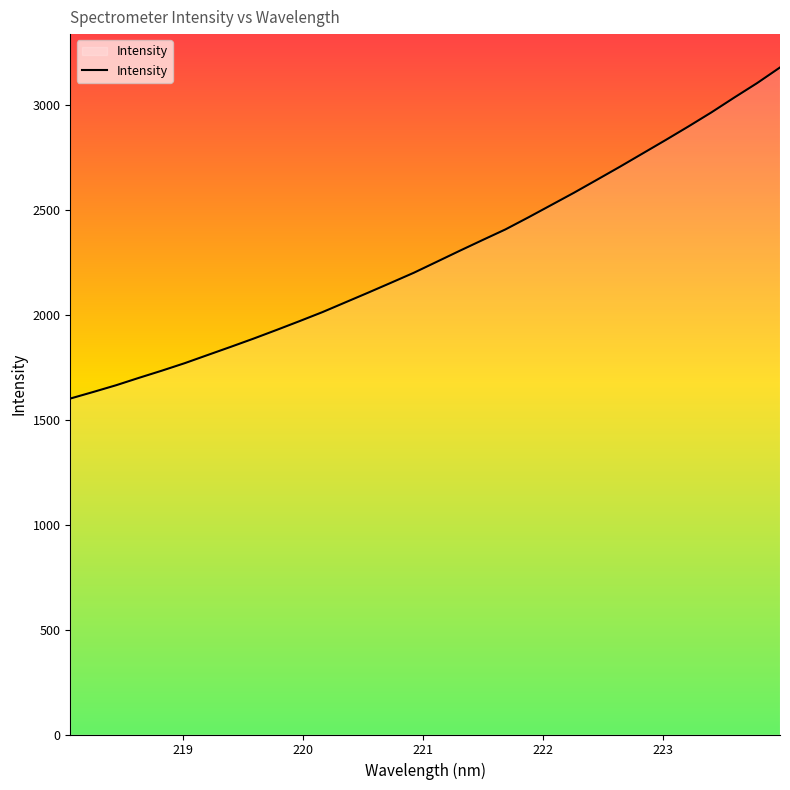

What is the difference between the maximum and minimum values?

1577.1